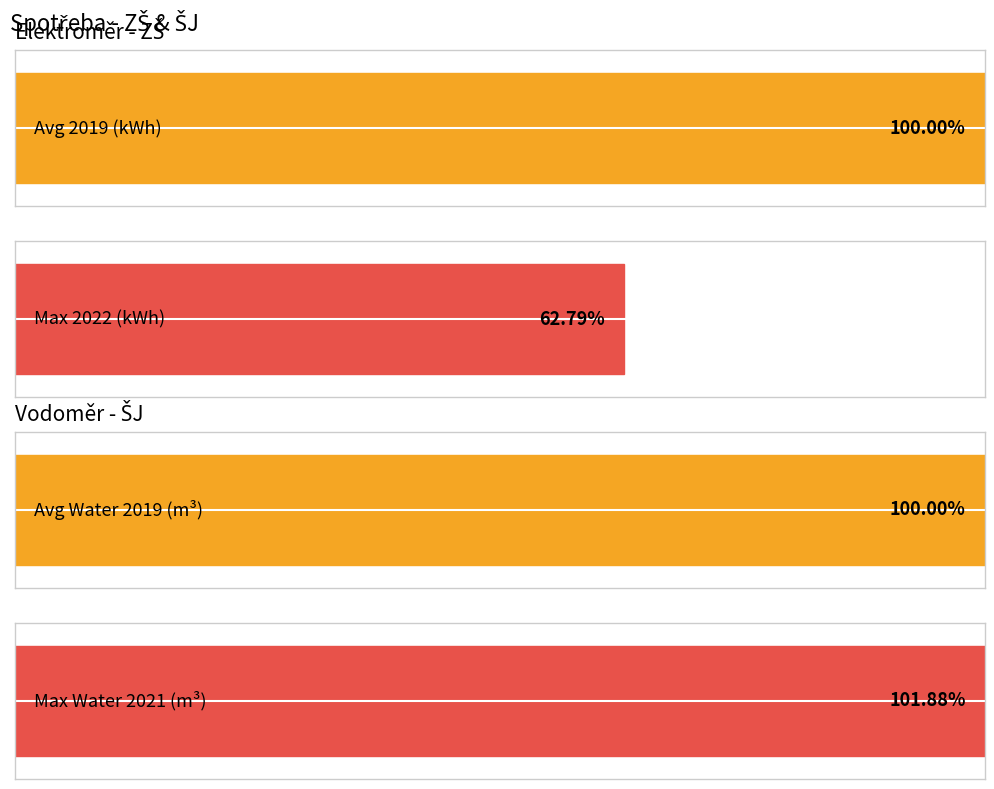

Which series has the largest range (max minus min)?

elektroměr - ZŠ